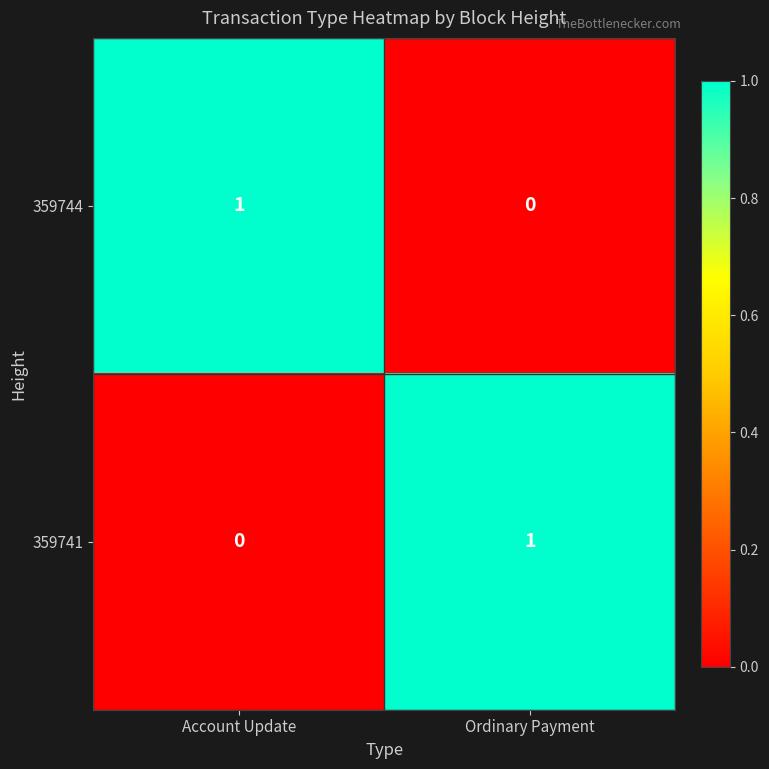

List the labels in order of 359744 value, smallest first.

Ordinary Payment, Account Update